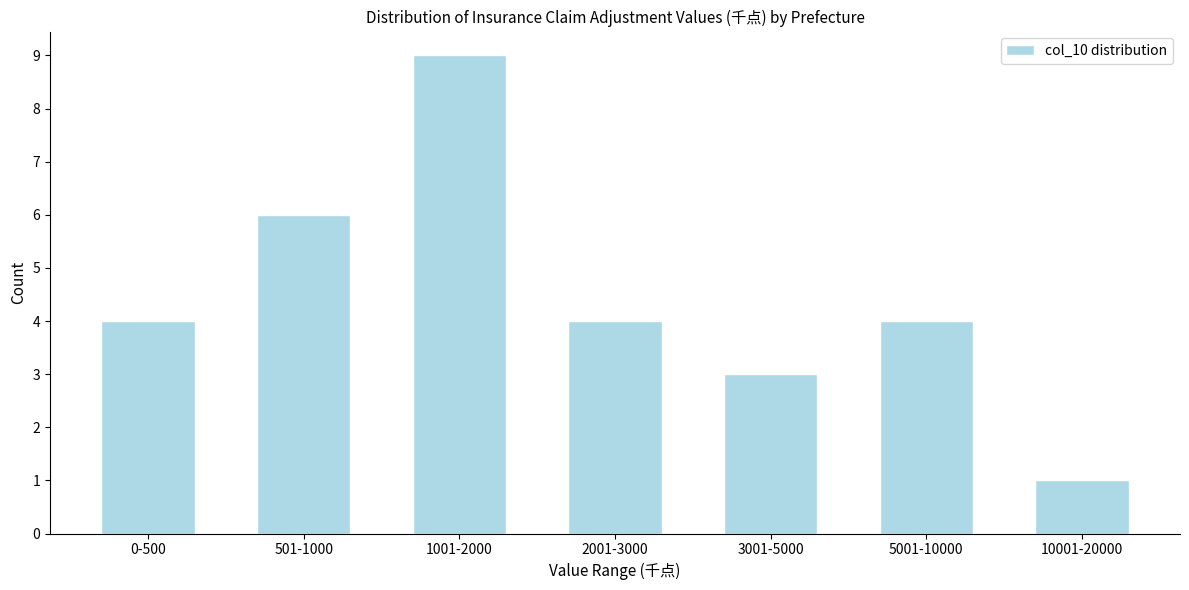

Reading left to right, extract all data points from this chart.

4	6	9	4	3	4	1